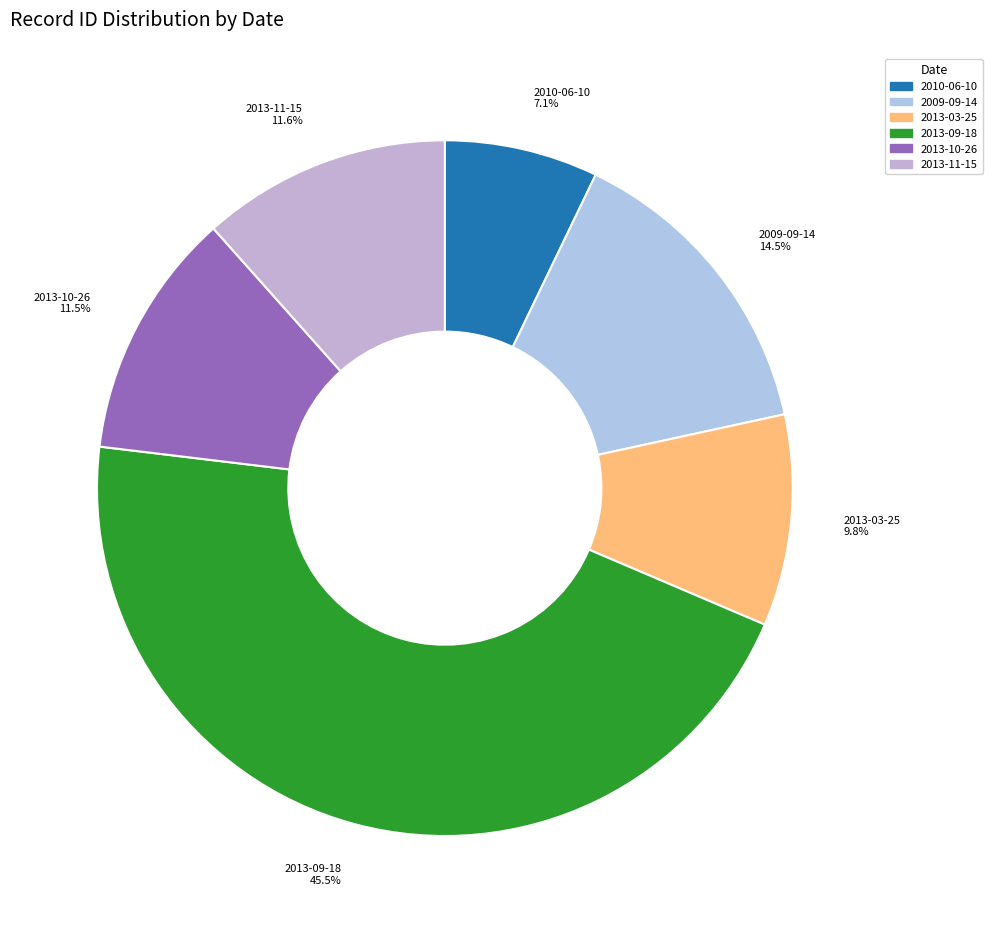

What percentage is NOT represented by 2013-03-25?

90.2%